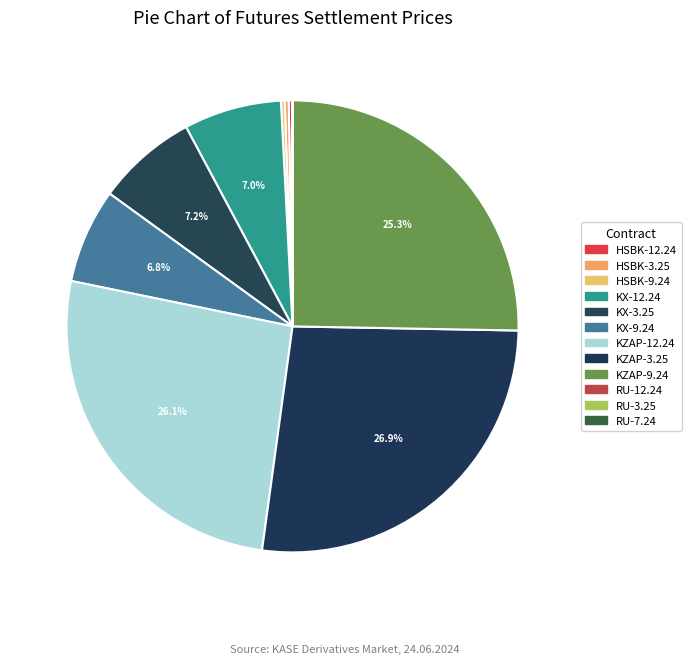

Is HSBK-3.25 the majority of the pie?

No